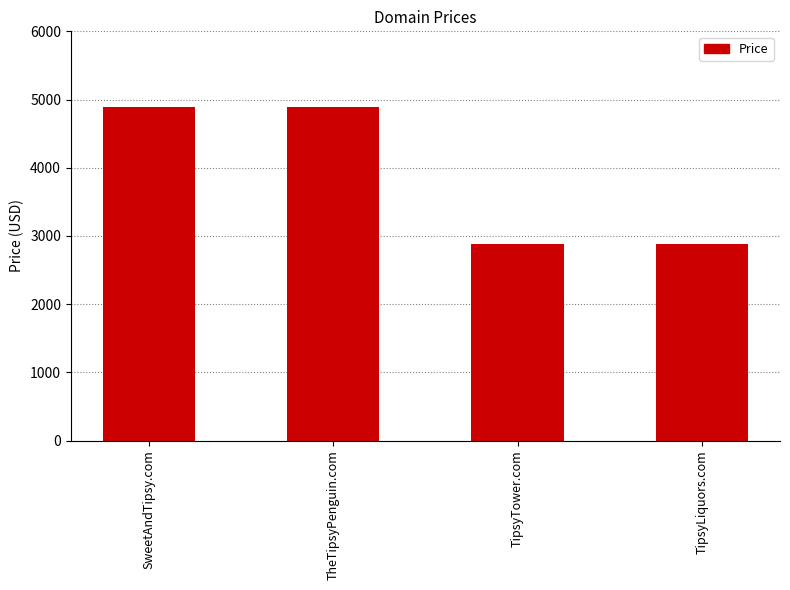

What is the smallest value displayed?

2888